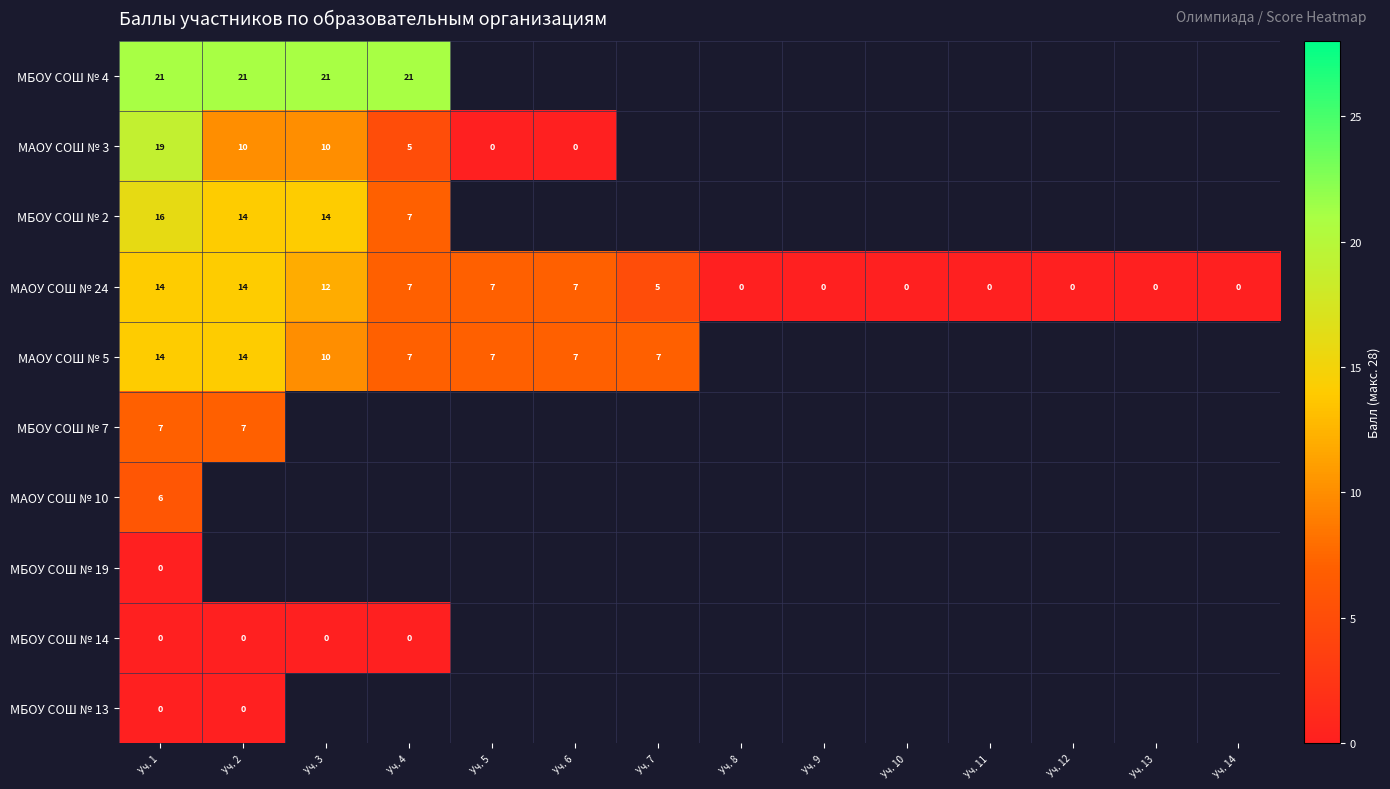

At which label does МАОУ СОШ № 24 first exceed 5?

Уч. 1